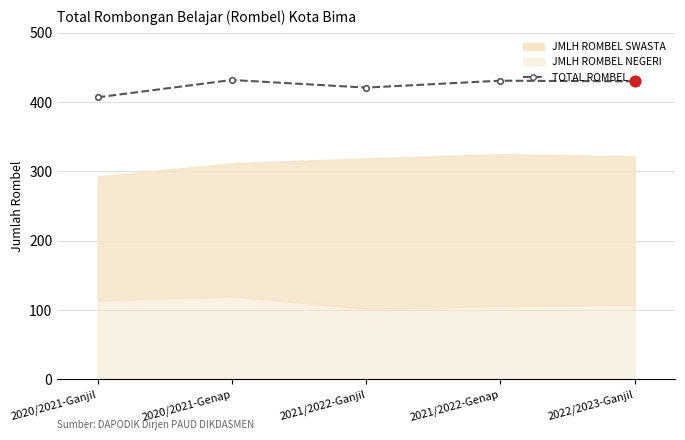

What is the ratio of the value at 2020/2021-Genap to the value at 2021/2022-Ganjil?

1.0